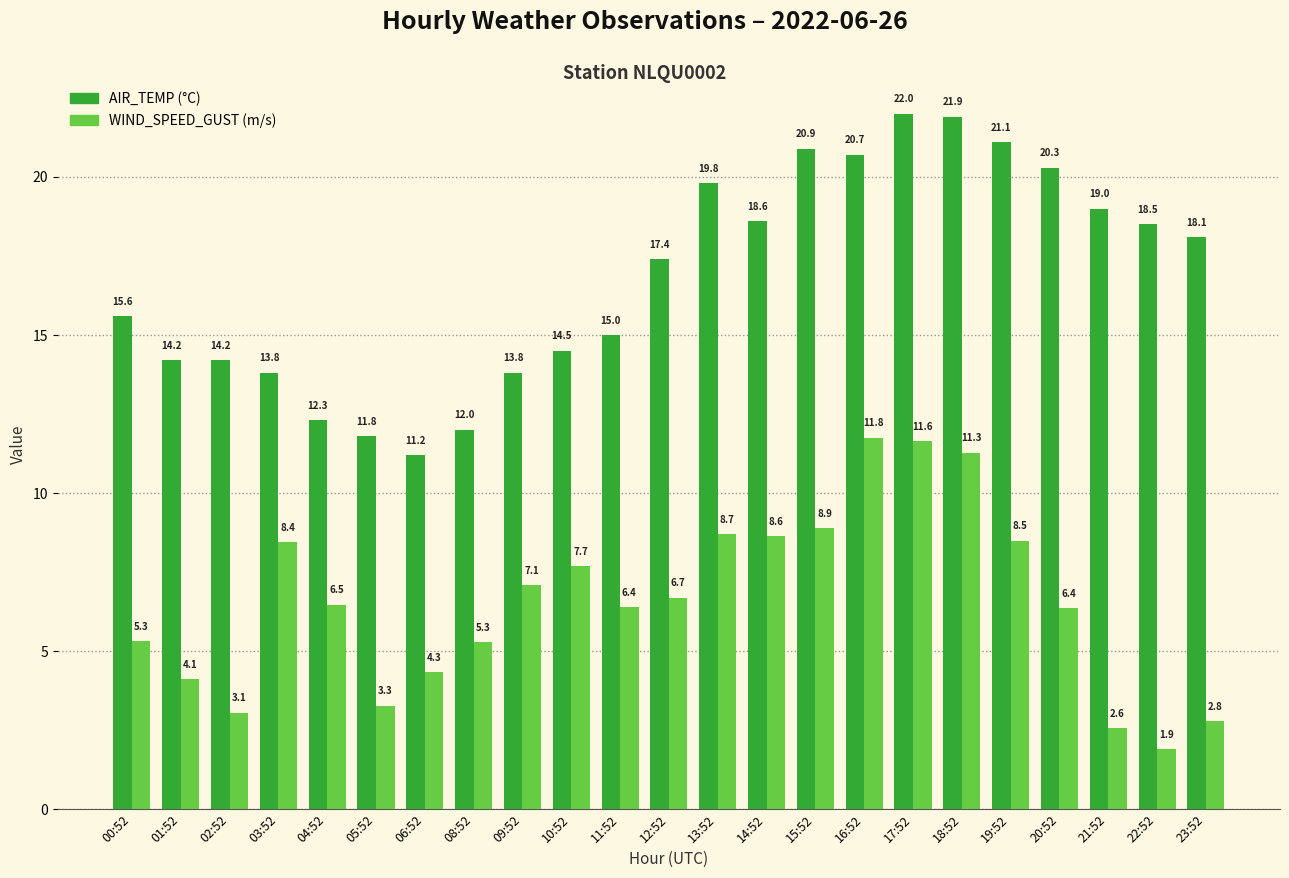

Which category has the lowest value across all series?

22:52